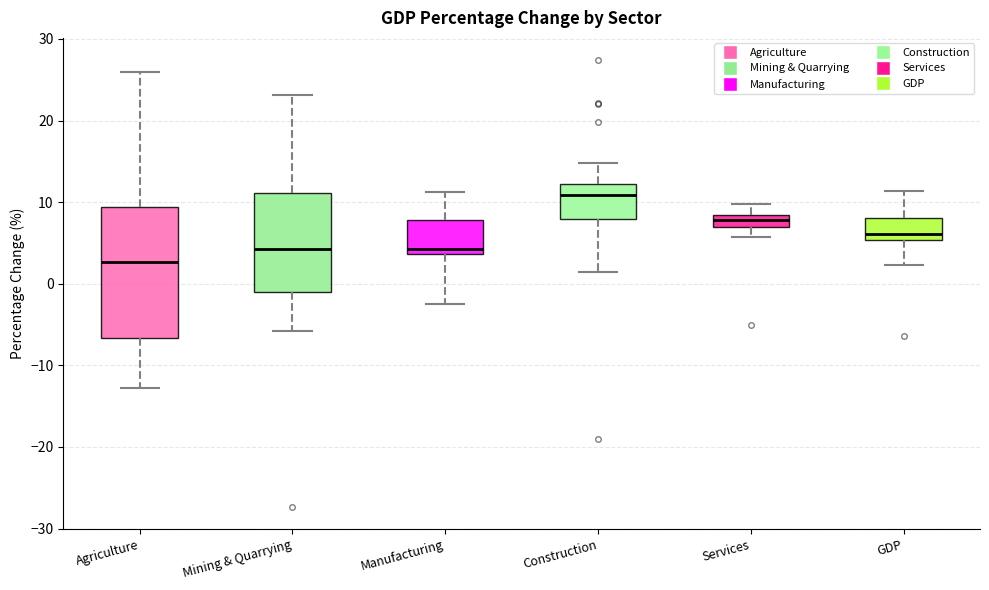

Where does the upper whisker of the box for Mining & Quarrying end on the y-axis? The values are not printed on the chart, so give them approximately, as read against the axis.

23